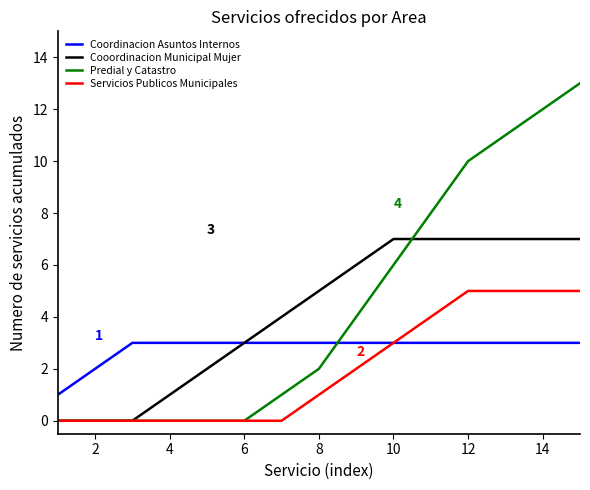

What is the difference between the second highest and minimum values in the Predial y Catastro series?

12